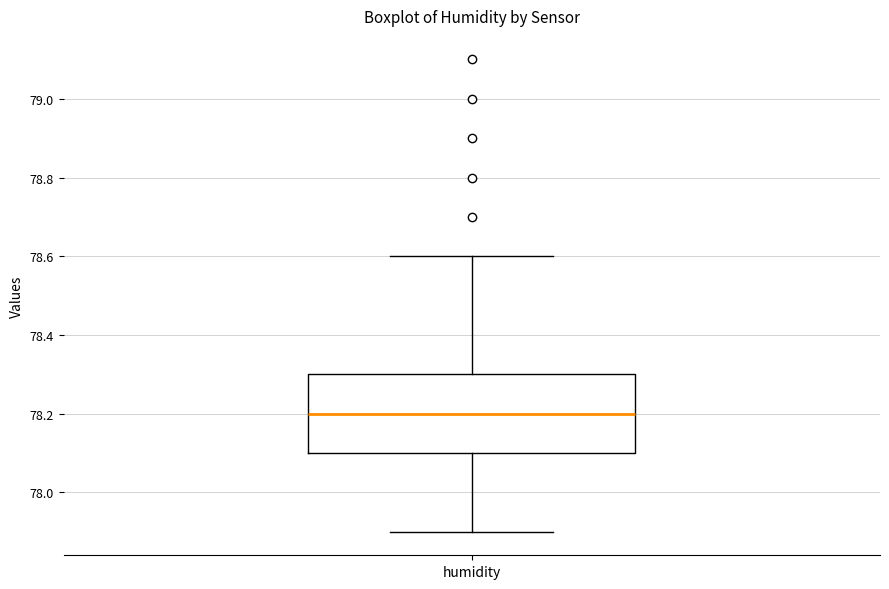

Where is the lower edge of the box for humidity on the y-axis? The values are not printed on the chart, so give them approximately, as read against the axis.

78.1